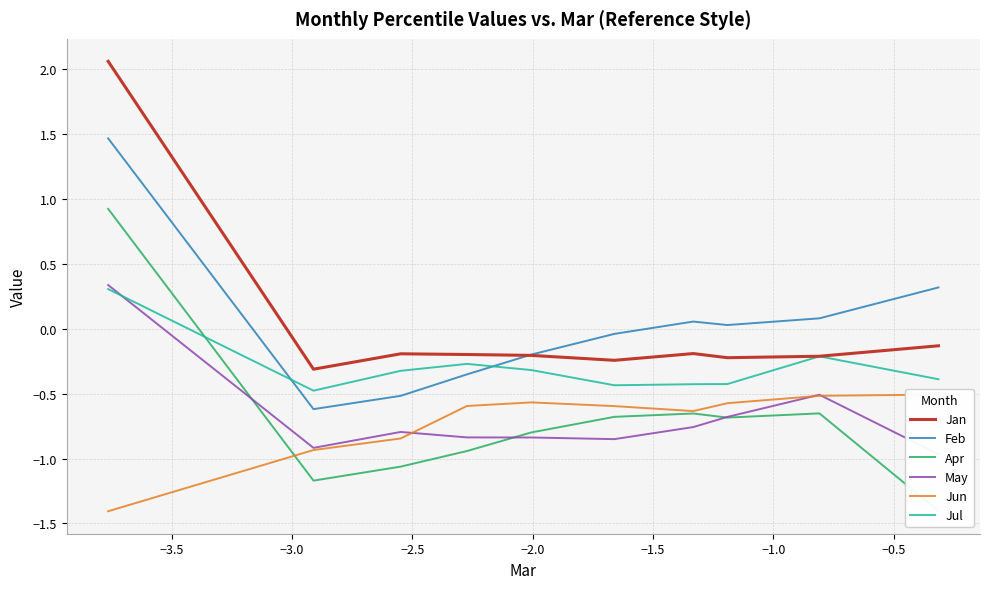

True or false: Jan and Apr cross at least once.

False